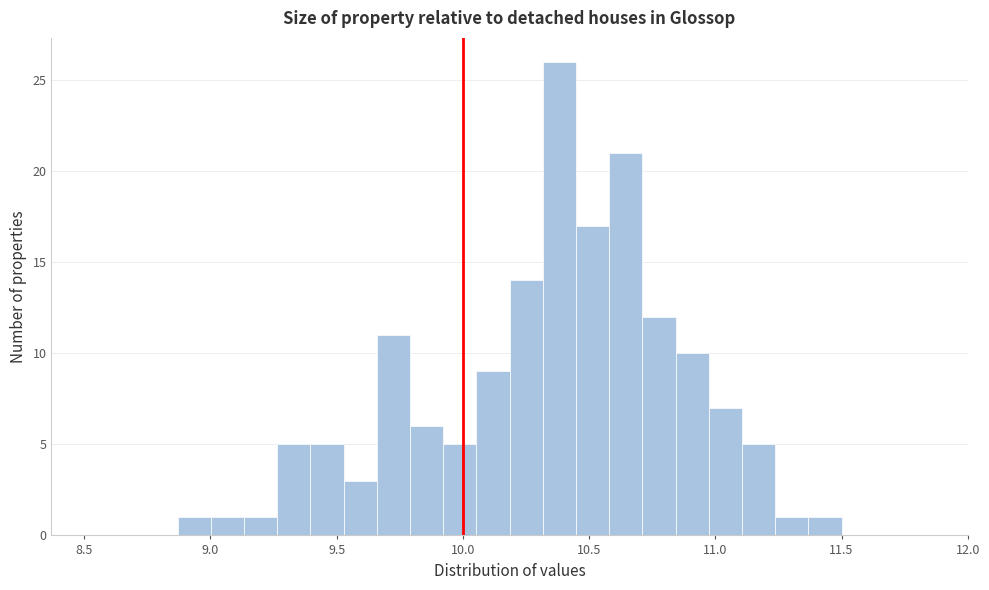

Around what value on the x-axis is the tallest bar? Give the approximate position of its centre, as read against the axis.

10.40